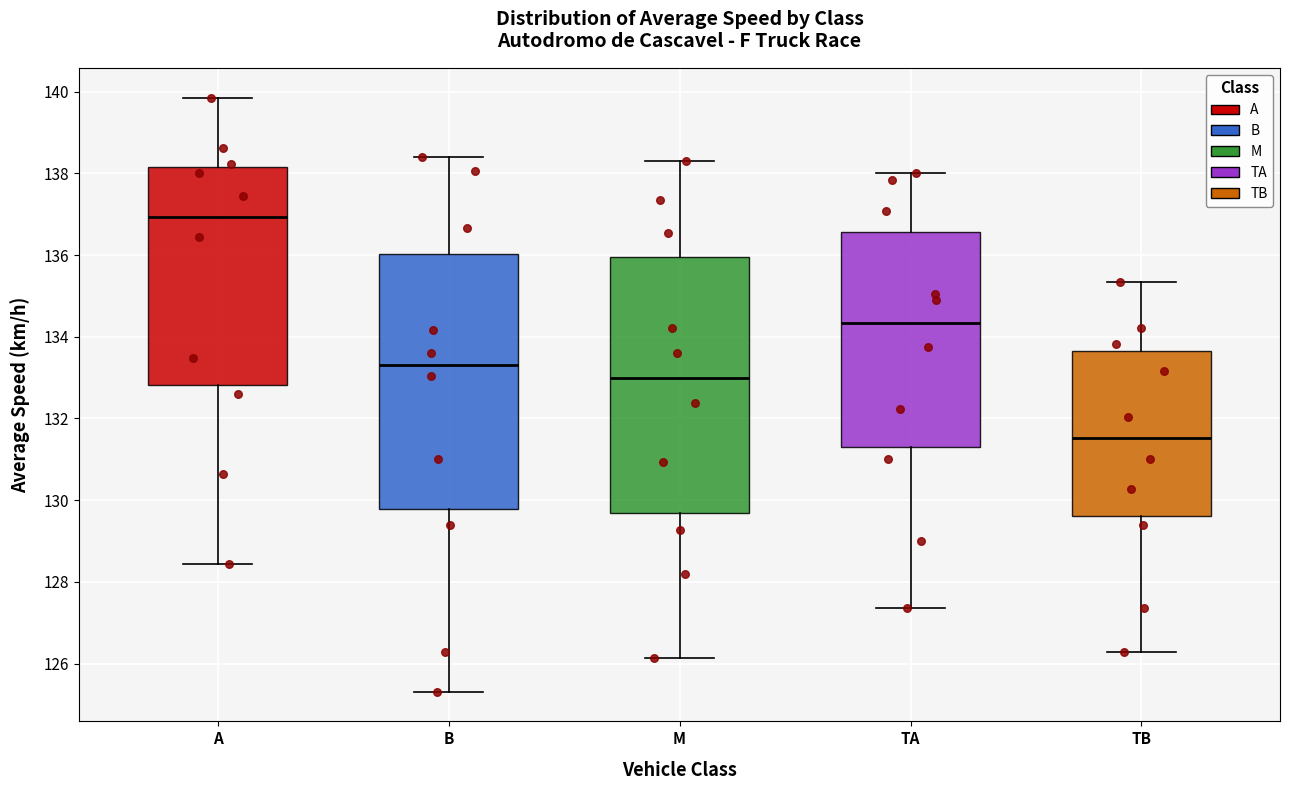

Reading left to right, transcribe this box plot: for each box, give where its median line is, the range the box spans, and where its two whiskers end, as read against the y-axis. The values are not printed on the chart, so give them approximately, as read against the axis.

A: median 137.0, box 132.8 to 138.2, whiskers 128.4 to 139.8
B: median 133.4, box 129.8 to 136.0, whiskers 125.4 to 138.4
M: median 133.0, box 129.6 to 136.0, whiskers 126.2 to 138.2
TA: median 134.4, box 131.4 to 136.6, whiskers 127.4 to 138.0
TB: median 131.6, box 129.6 to 133.6, whiskers 126.2 to 135.4